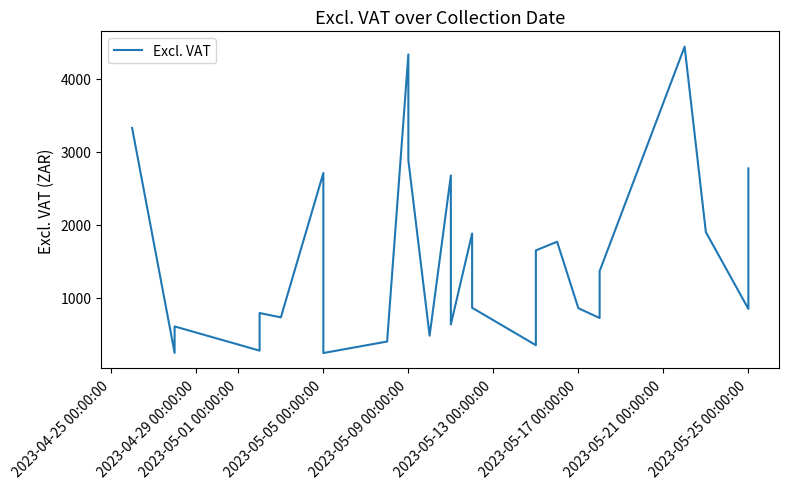

What position from the right is 26?

1